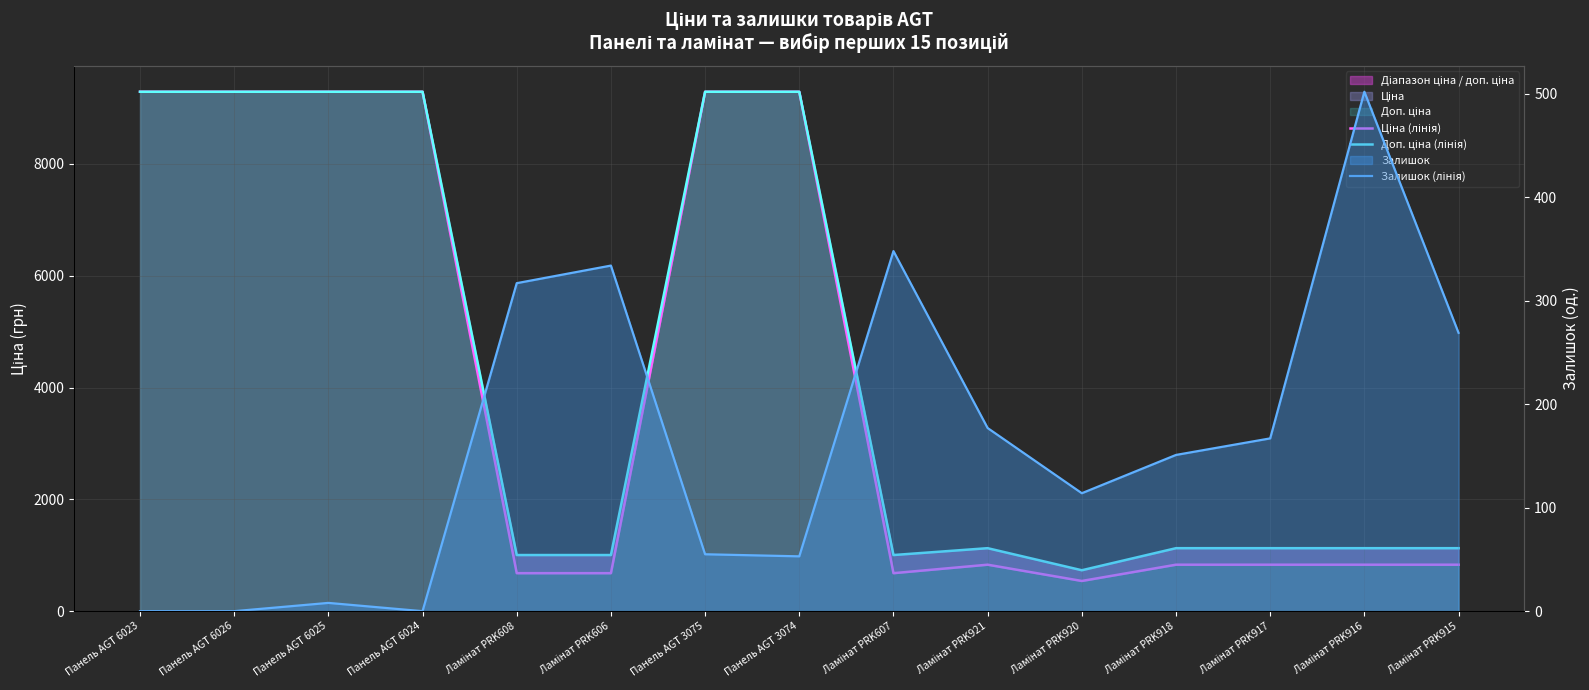

Reading left to right, list all the values displayed in this chart.

Ціна (лінія): Панель AGT 6023=9290.5	Панель AGT 6026=9290.5	Панель AGT 6025=9290.5	Панель AGT 6024=9290.5	Ламінат PRK608=679.8	Ламінат PRK606=679.8	Панель AGT 3075=9290.5	Панель AGT 3074=9290.5	Ламінат PRK607=679.8	Ламінат PRK921=831.5	Ламінат PRK920=540.5	Ламінат PRK918=831.5	Ламінат PRK917=831.5	Ламінат PRK916=831.5	Ламінат PRK915=831.5
Доп. ціна (лінія): Панель AGT 6023=9290.5	Панель AGT 6026=9290.5	Панель AGT 6025=9290.5	Панель AGT 6024=9290.5	Ламінат PRK608=1004.1	Ламінат PRK606=1004.1	Панель AGT 3075=9290.5	Панель AGT 3074=9290.5	Ламінат PRK607=1004.1	Ламінат PRK921=1126.7	Ламінат PRK920=732.0	Ламінат PRK918=1126.7	Ламінат PRK917=1126.7	Ламінат PRK916=1126.7	Ламінат PRK915=1126.7
Залишок (лінія): Панель AGT 6023=0.0	Панель AGT 6026=0.0	Панель AGT 6025=8.0	Панель AGT 6024=0.0	Ламінат PRK608=317.0	Ламінат PRK606=334.0	Панель AGT 3075=55.0	Панель AGT 3074=53.0	Ламінат PRK607=348.0	Ламінат PRK921=177.0	Ламінат PRK920=114.0	Ламінат PRK918=151.0	Ламінат PRK917=167.0	Ламінат PRK916=502.0	Ламінат PRK915=269.0